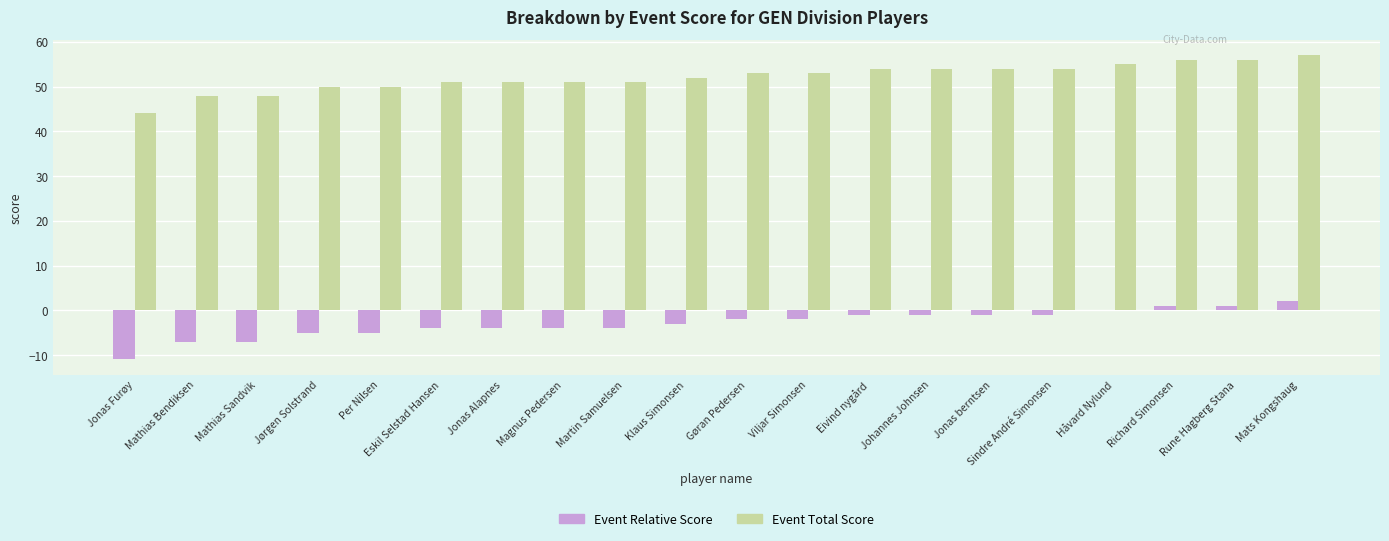

What is the sum of all Event Total Score values?

1042